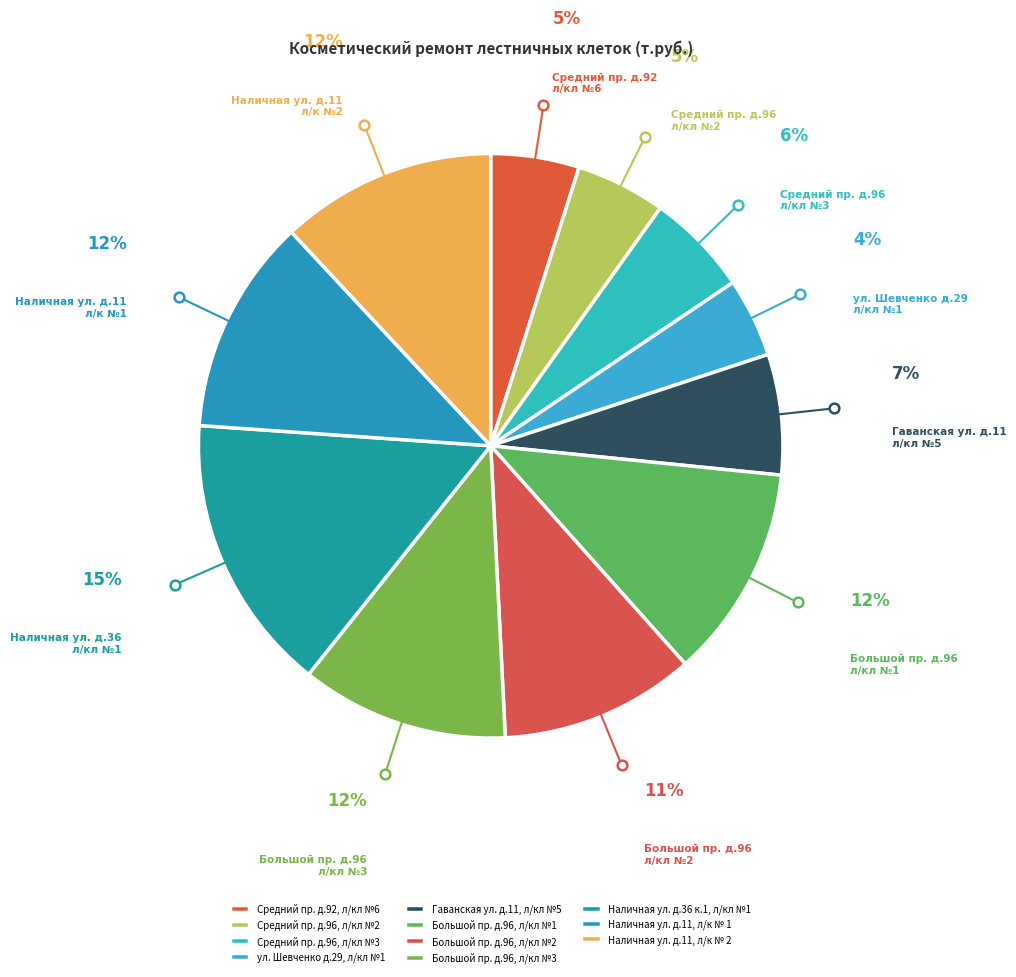

The Большой пр. д.96, л/кл №1 slice represents 12% of the pie. True or false?

True